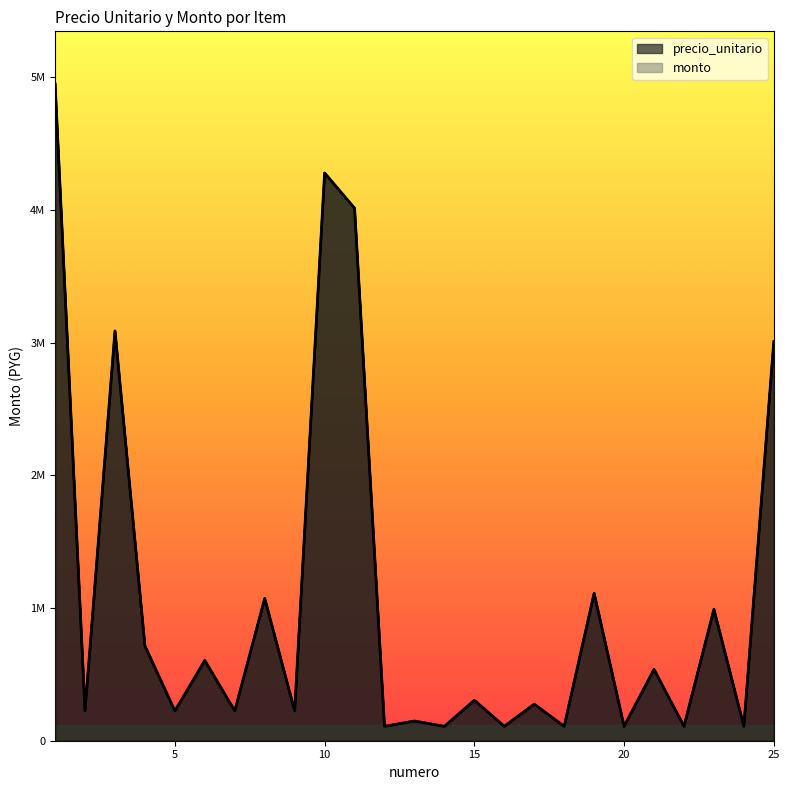

At which category is the sum across all series the highest?

1